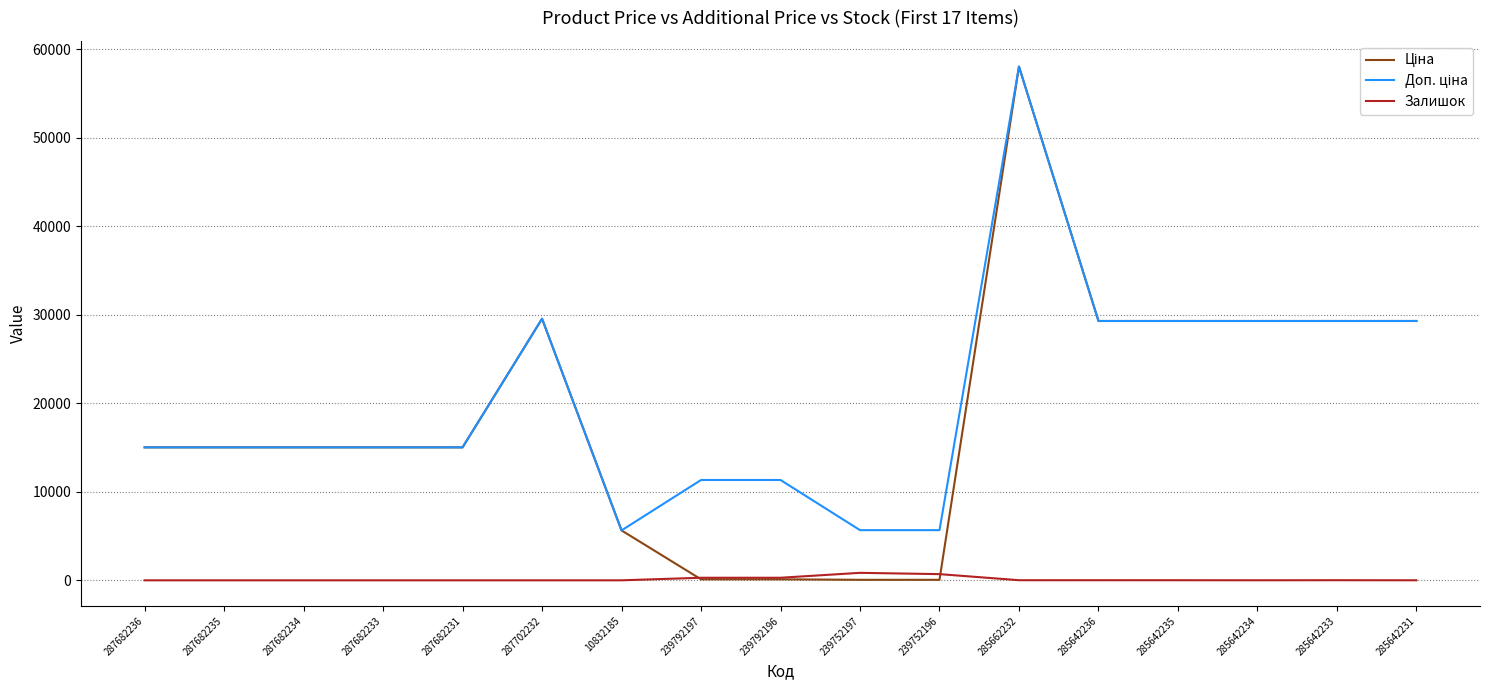

The Залишок series shows 4.0 at 285642231. True or false?

True